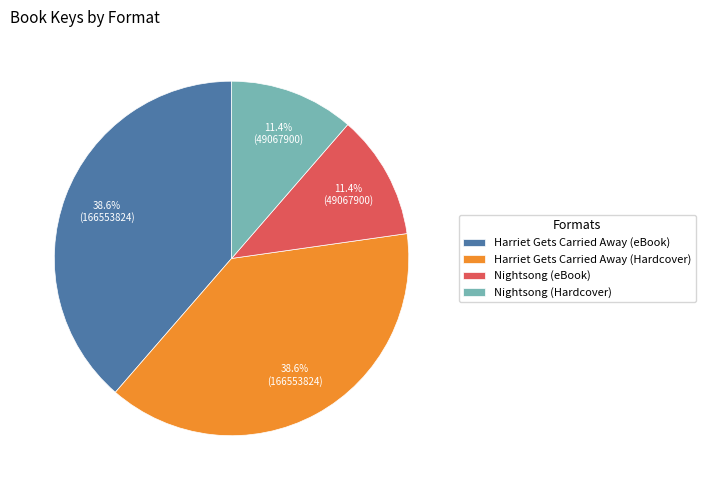

Approximately how many times larger is the value at Nightsong (Hardcover) compared to Nightsong (eBook)?

1.0